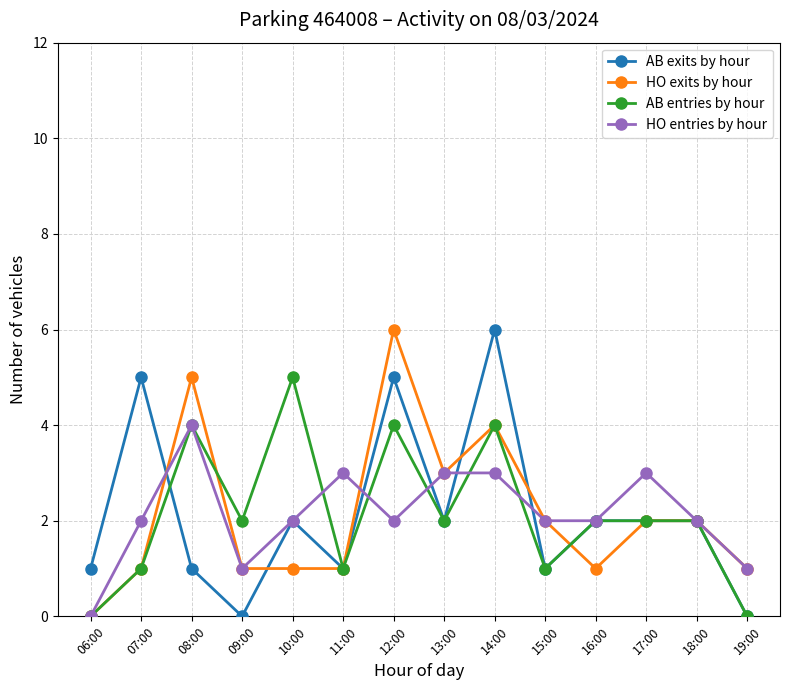

What is the highest value of the AB exits by hour series?

6